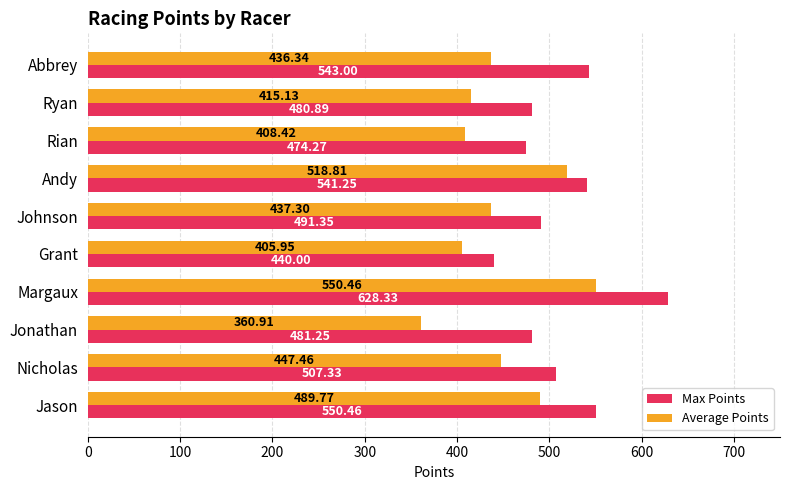

What is the sum of the Average Points values at Johnson and Andy?

956.1